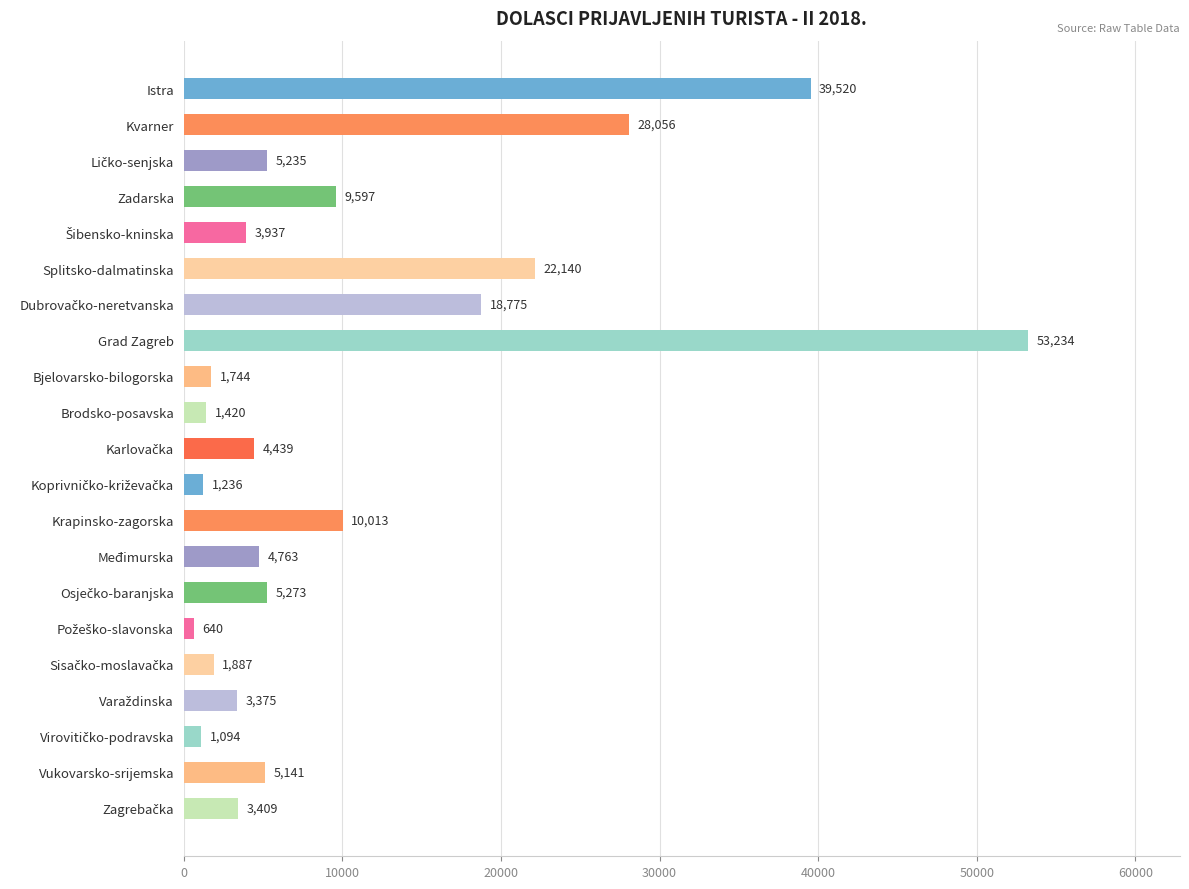

Which has a higher value, Međimurska or Brodsko-posavska?

Međimurska